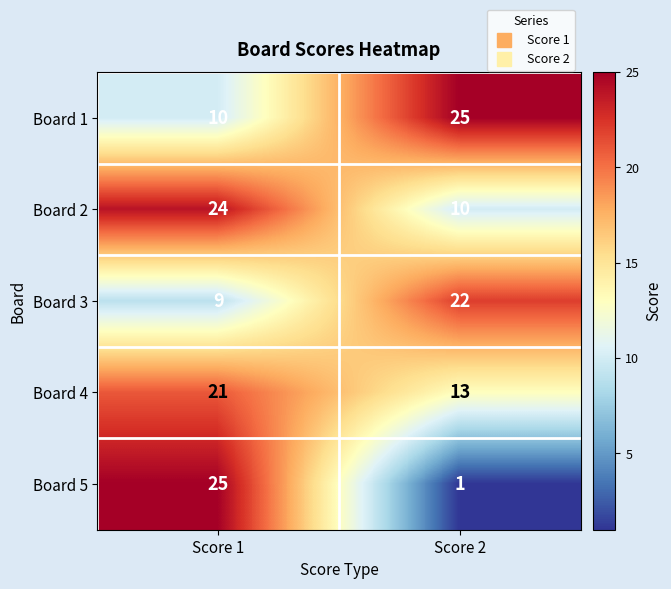

What is the maximum value shown in the chart?

25